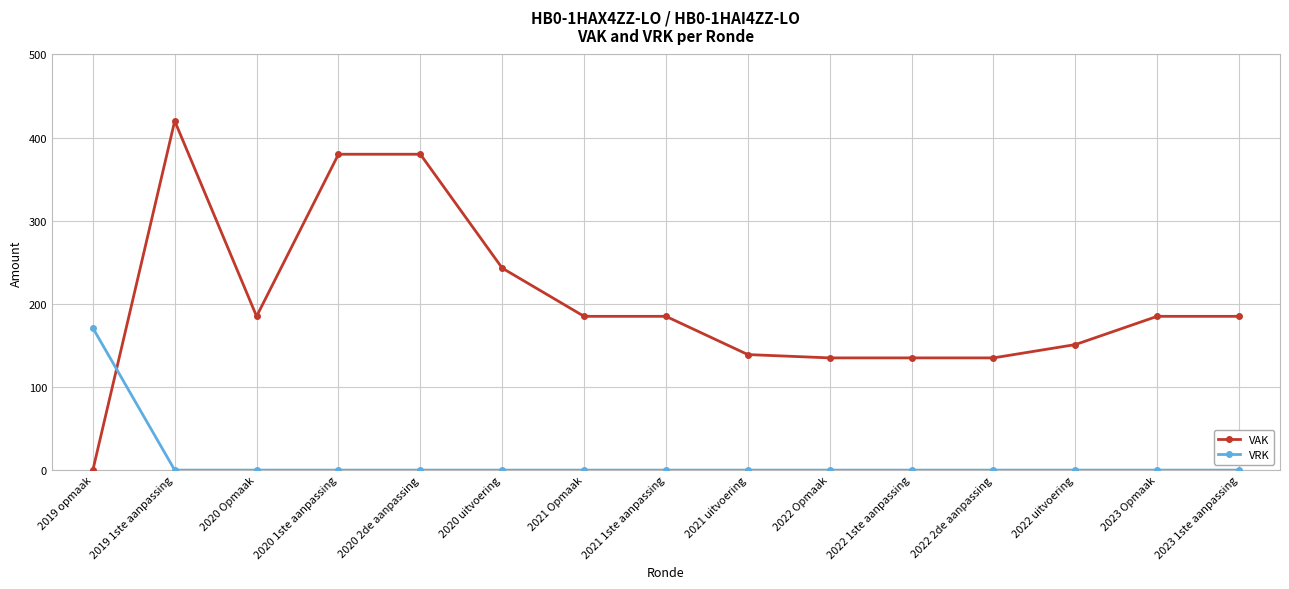

What is the difference between the second highest and second lowest values in the VAK series?

245